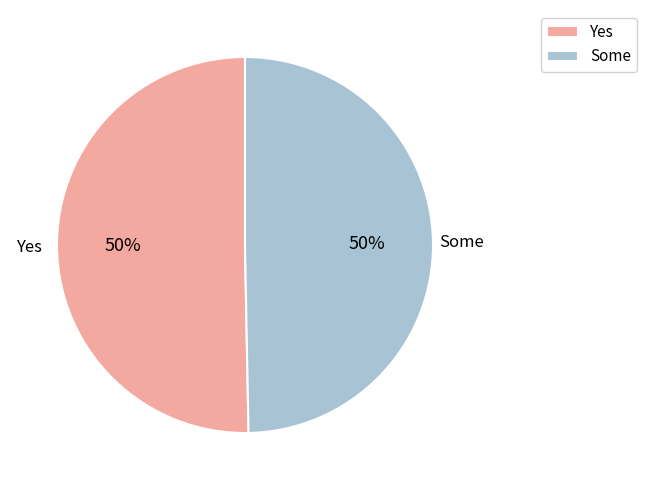

The Yes slice represents 50% of the pie. True or false?

True